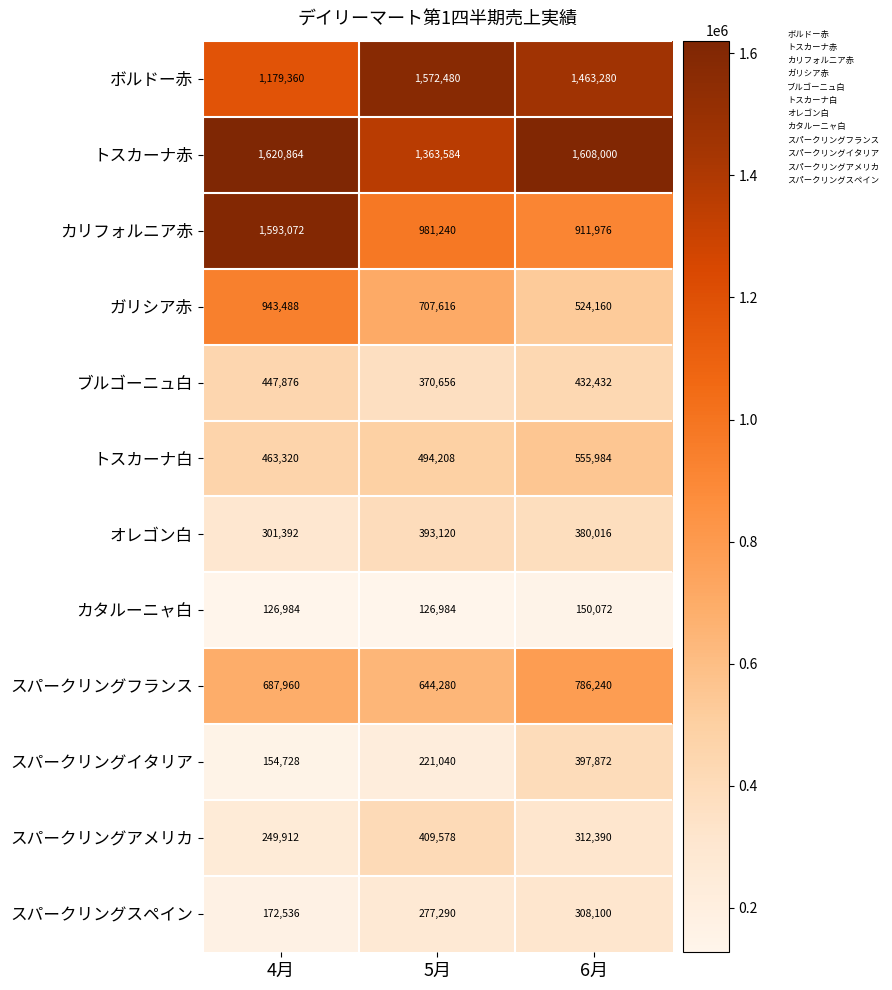

What is the difference between the highest and lowest values at 5月?

1445496